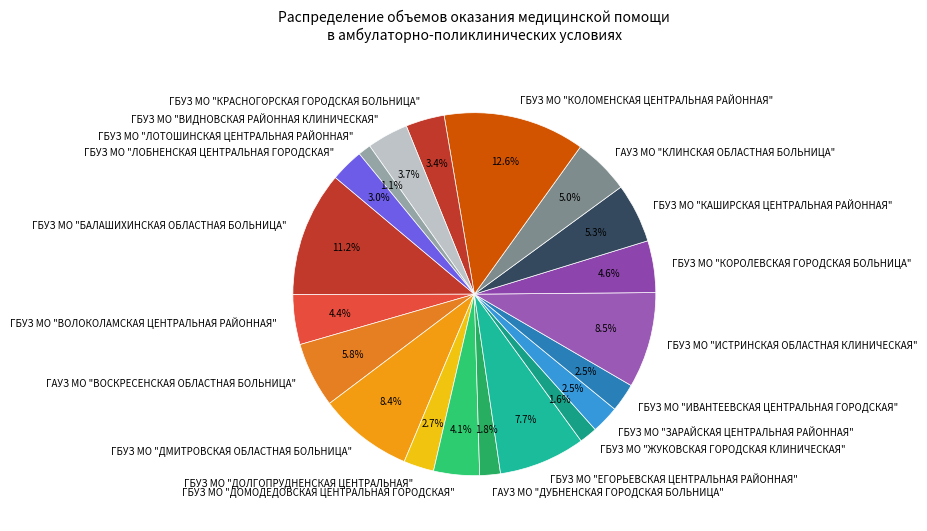

The ГБУЗ МО "ИСТРИНСКАЯ ОБЛАСТНАЯ КЛИНИЧЕСКАЯ" slice represents 1% of the pie. True or false?

False